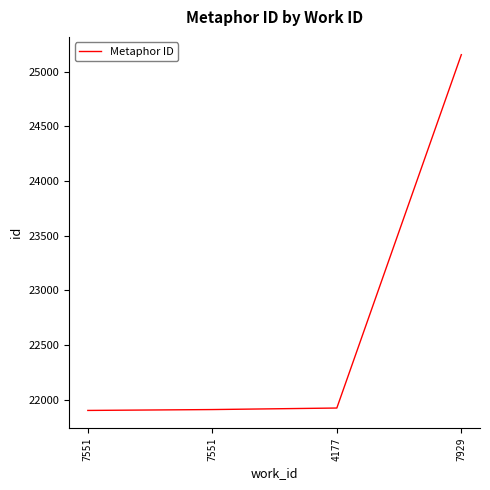

List the labels in order of value, largest first.

7929, 4177, 7551, 7551